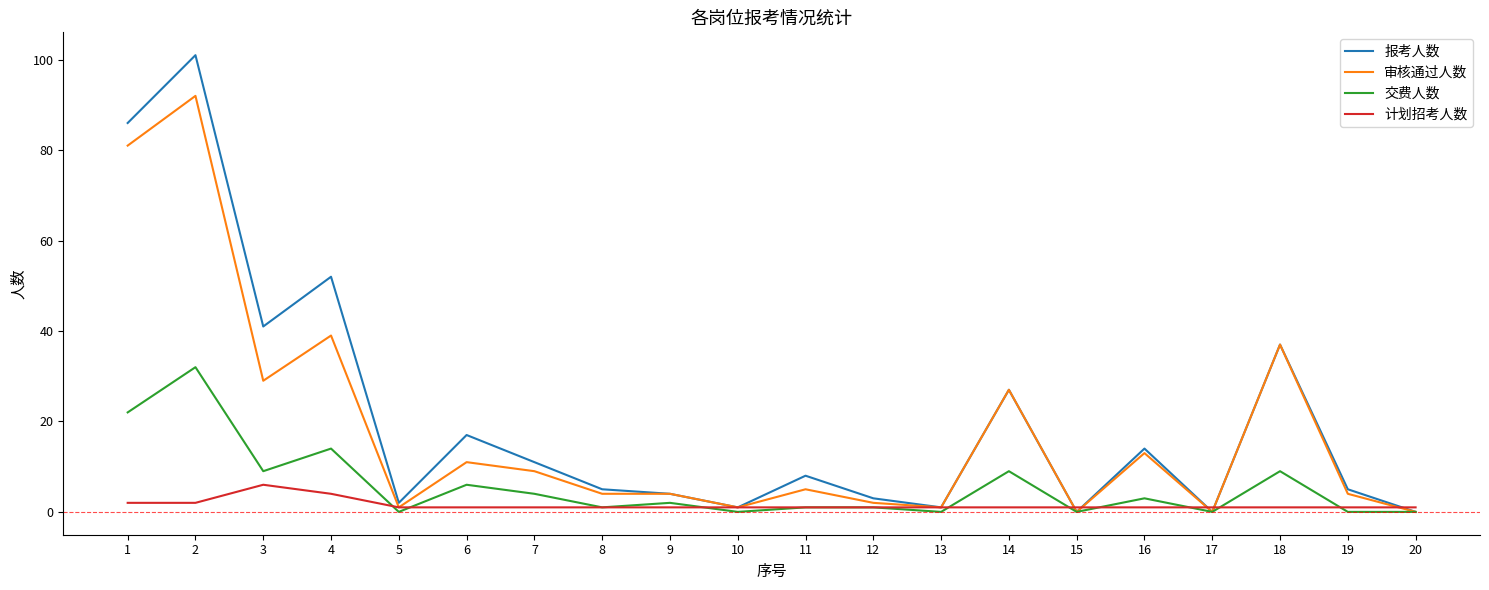

Is this an area chart (filled region under the line)?

No